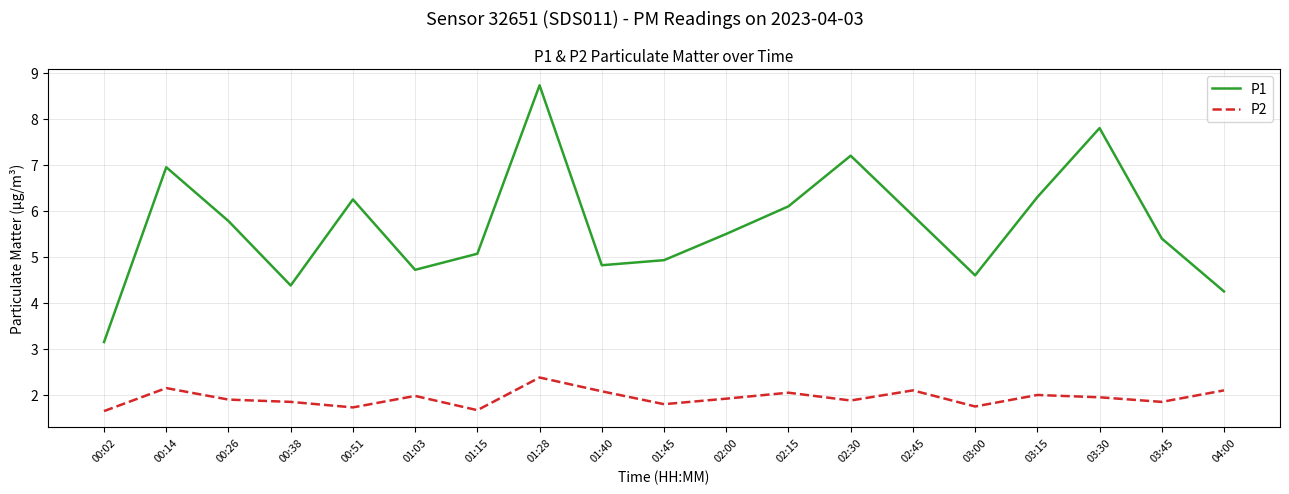

True or false: P1 and P2 cross at least once.

False